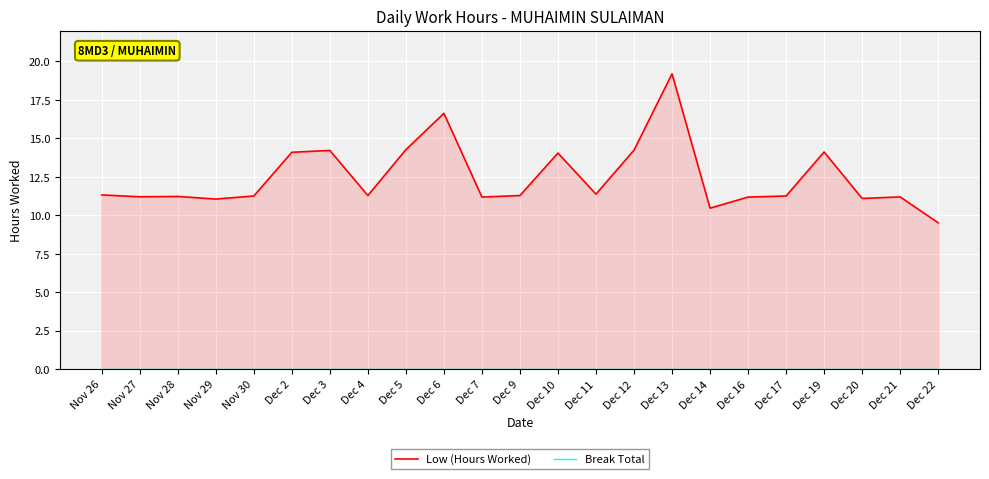

Rank the series by their maximum value, from lowest to highest.

Break Total, Low (Hours Worked)